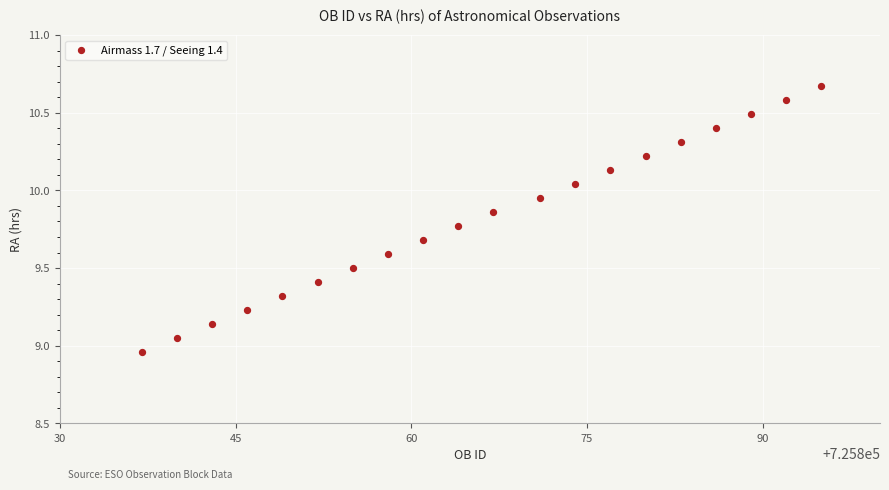

What is the range of Y values (max minus min)?

1.7